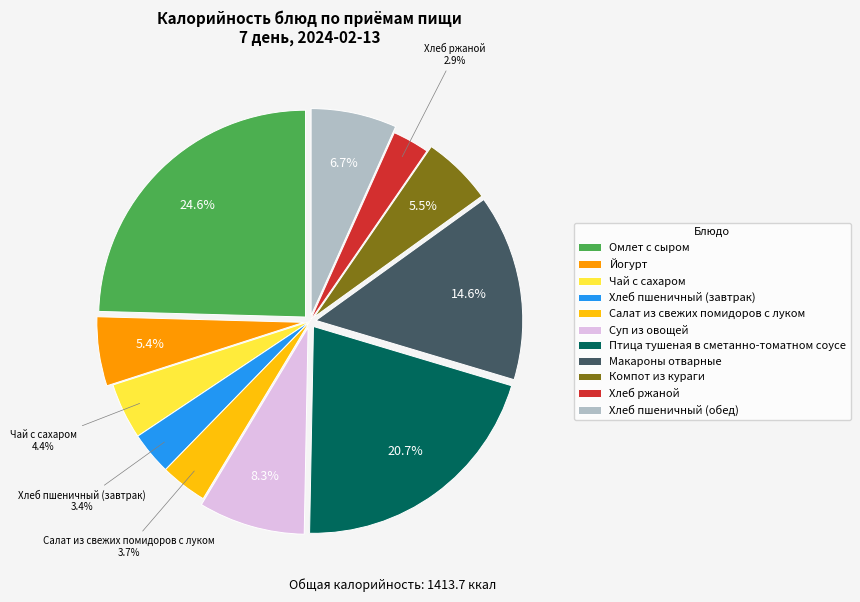

What is the largest slice in the pie chart?

Омлет с сыром